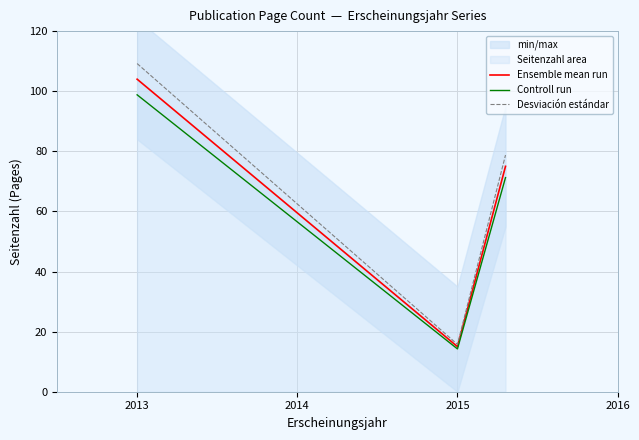

Reading right to left, what are all the values shown in this chart?

Ensemble mean run: 75.0	15.0	104.0
Controll run: 71.2	14.2	98.8
Desviación estándar: 78.8	15.8	109.2